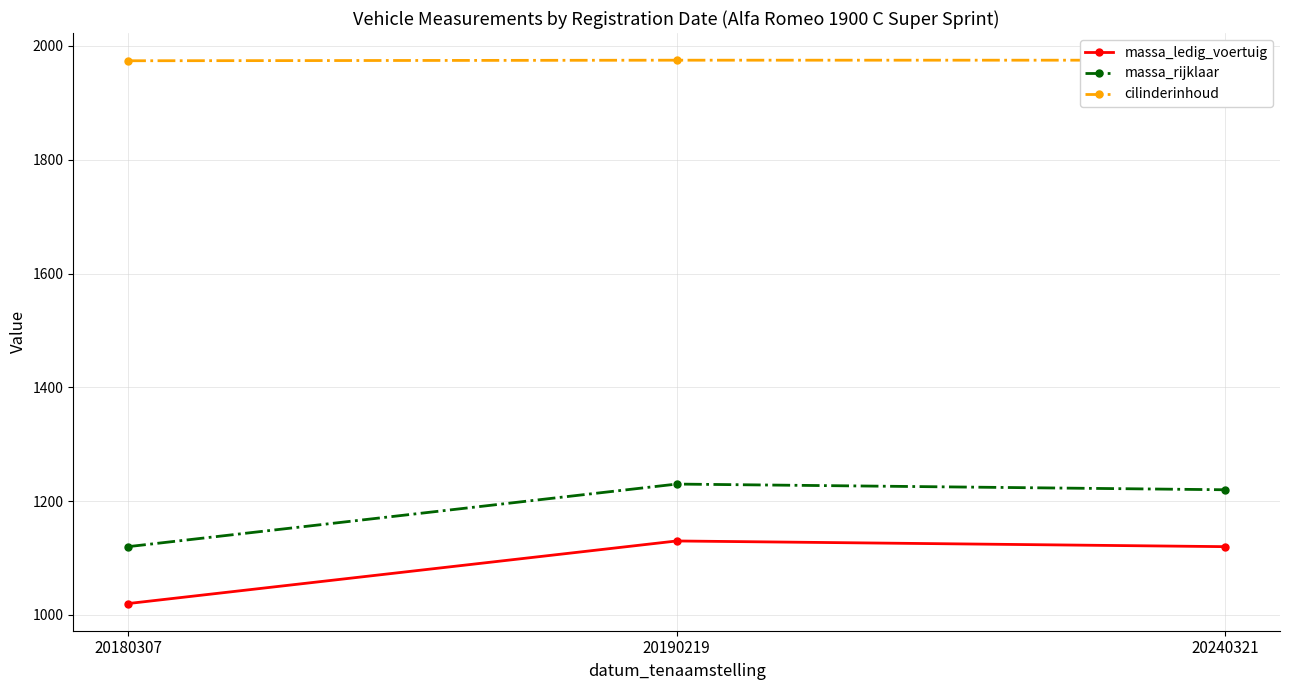

What is the value of the cilinderinhoud point at the 3rd from the left?

1975